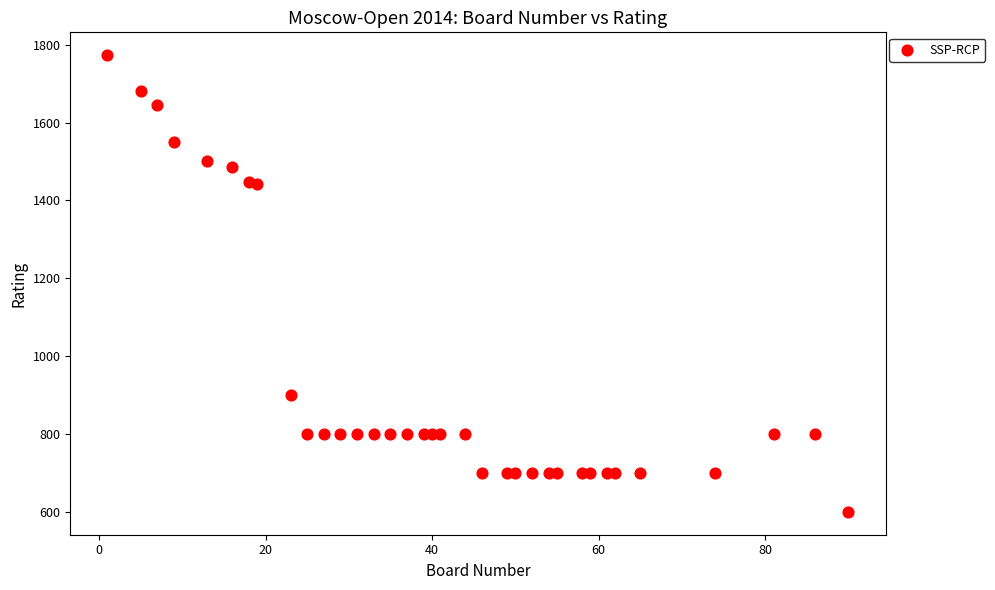

What is the range of X values (max minus min)?

89